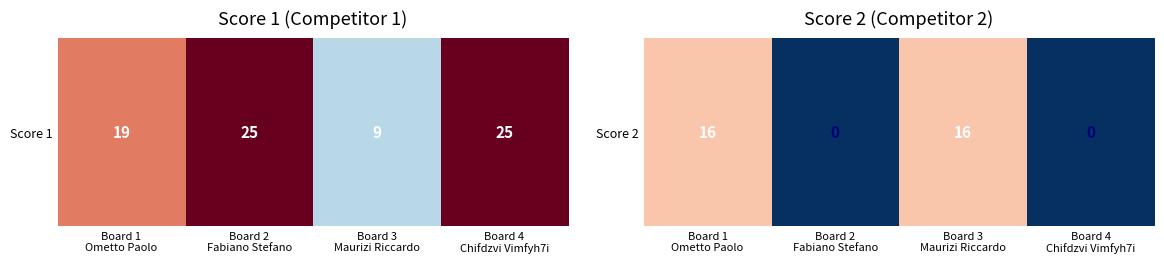

How many distinct data groups are displayed?

1